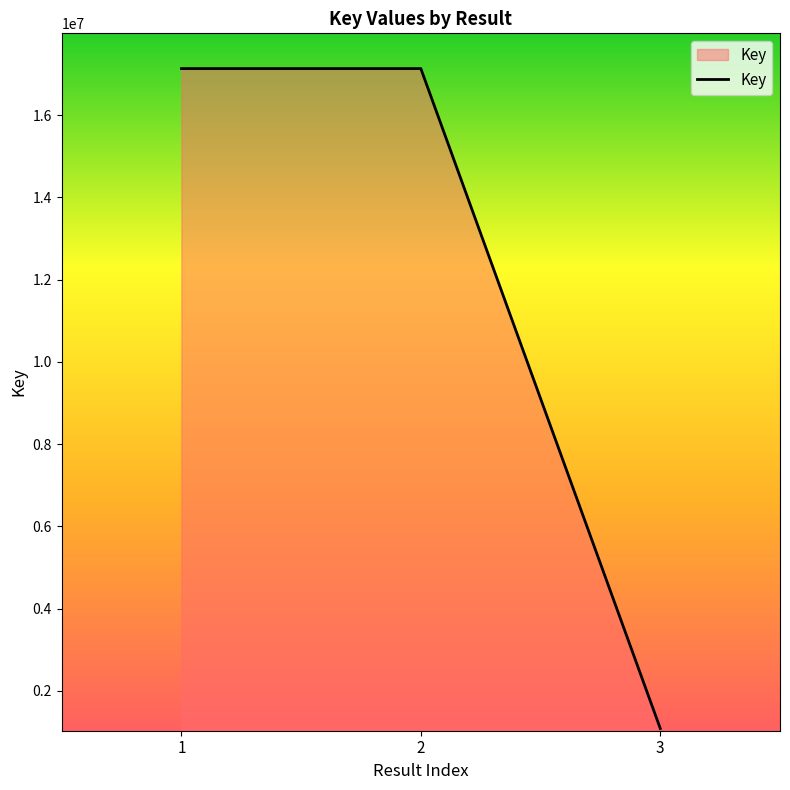

The value at 3 is 1086211. True or false?

True